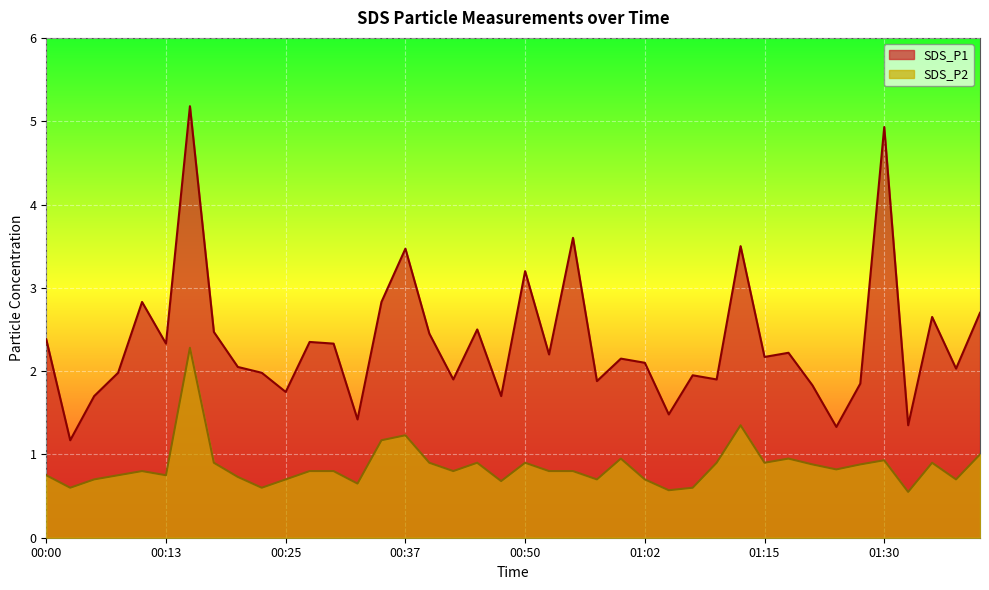

What is the label of the 27th point from the right?

00:32